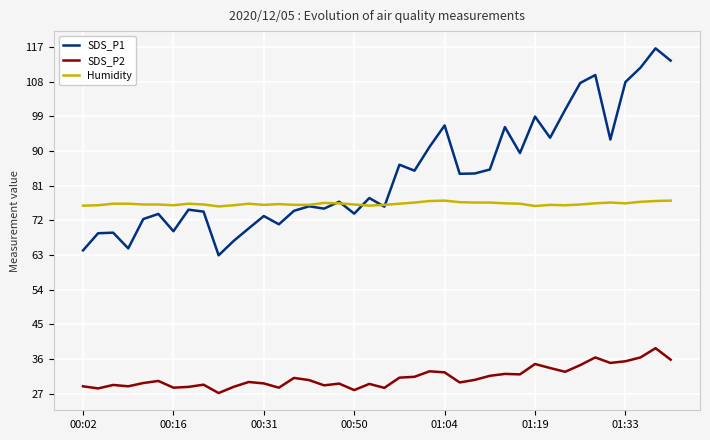

What are all the series names shown in the legend?

SDS_P1, SDS_P2, Humidity